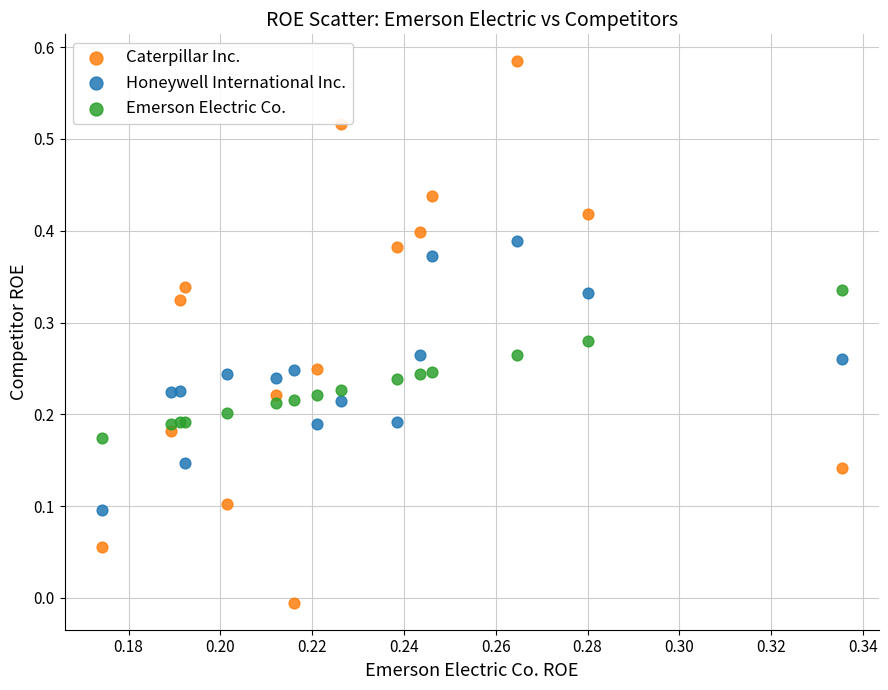

What are all the series names shown in the legend?

Caterpillar Inc., Honeywell International Inc., Emerson Electric Co.